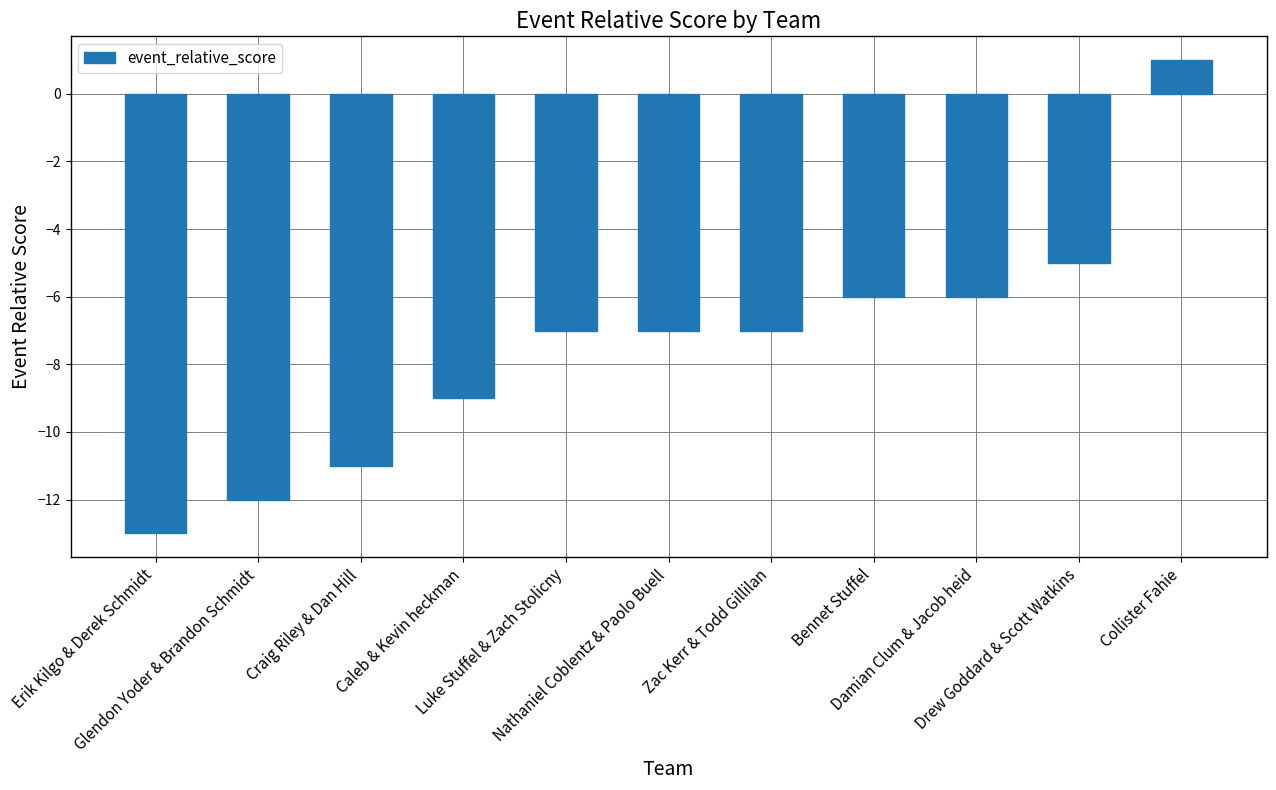

What is the approximate value at Bennet Stuffel?

-6